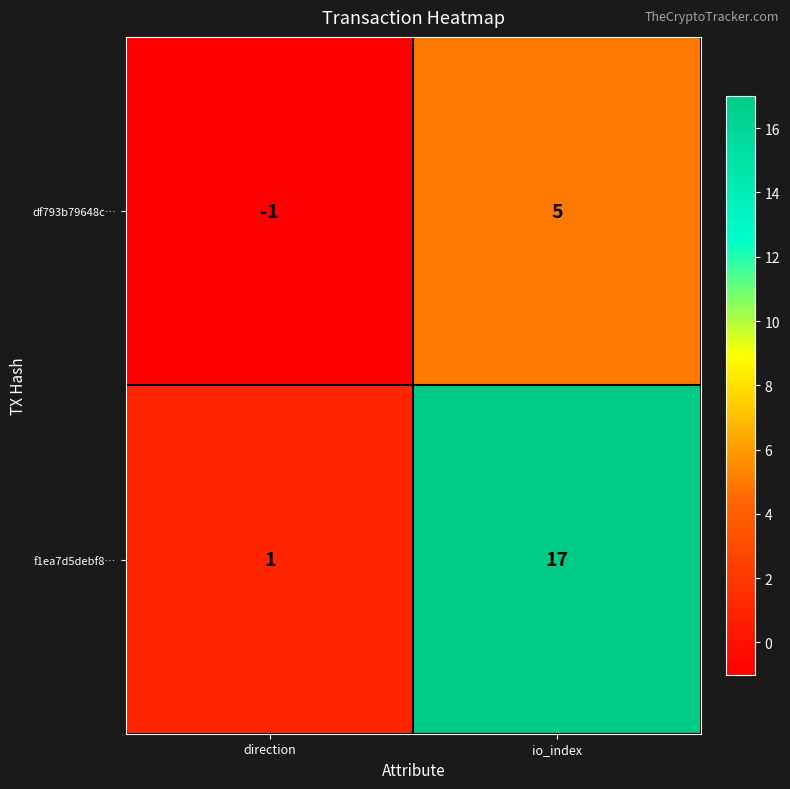

Rank the series by their average value, from lowest to highest.

df793b79648c…, f1ea7d5debf8…